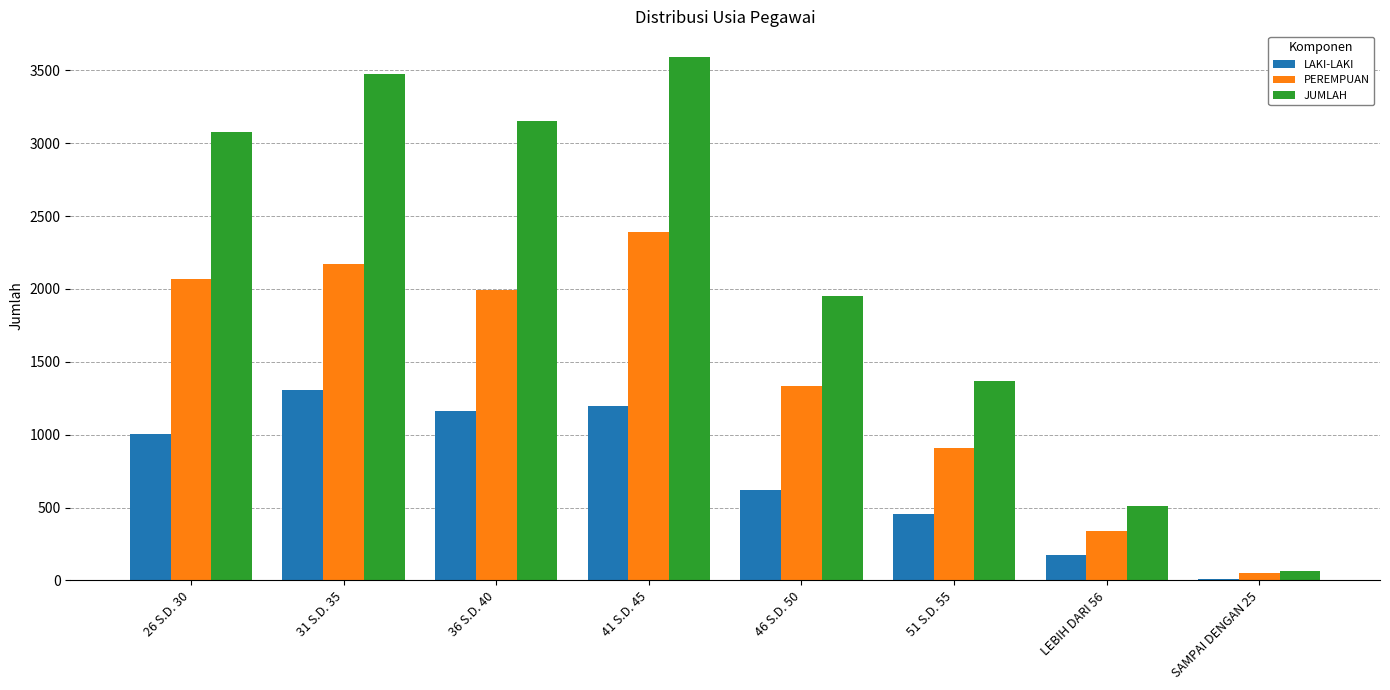

Which series has the widest spread of values?

JUMLAH